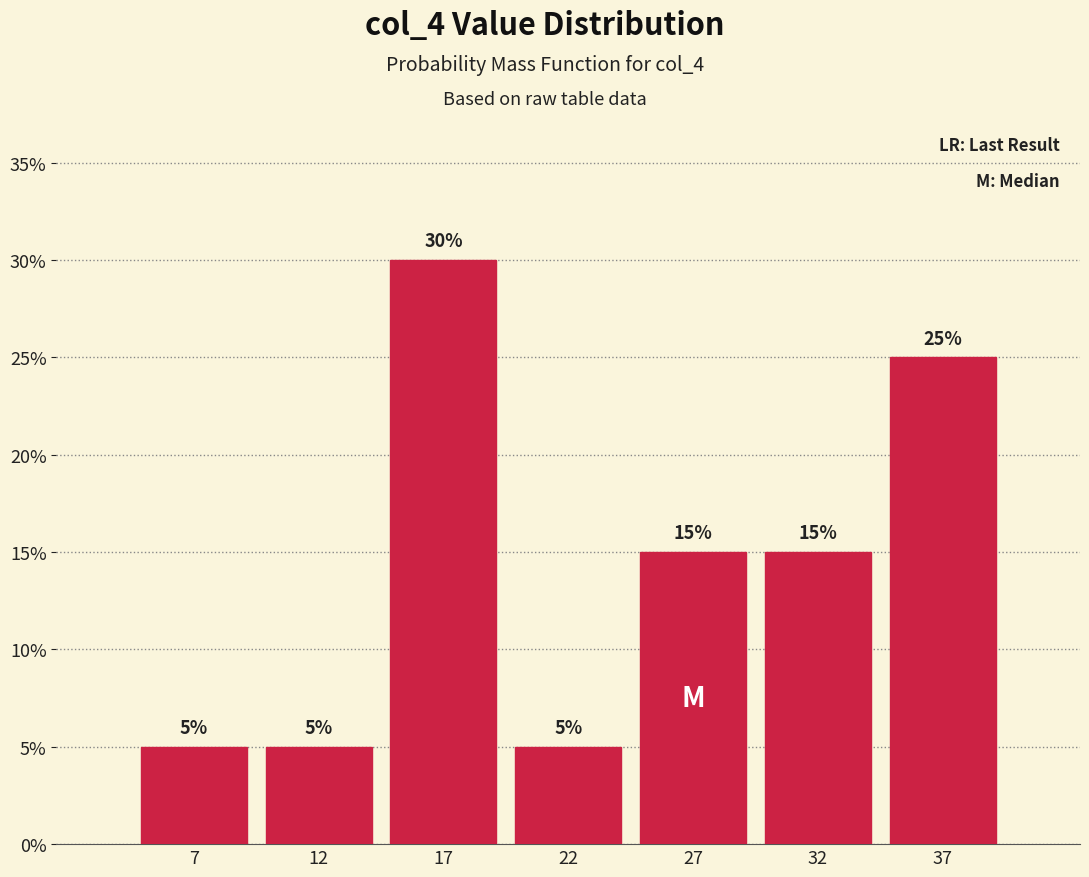

Reading right to left, extract all data points from this chart.

25	15	15	5	30	5	5